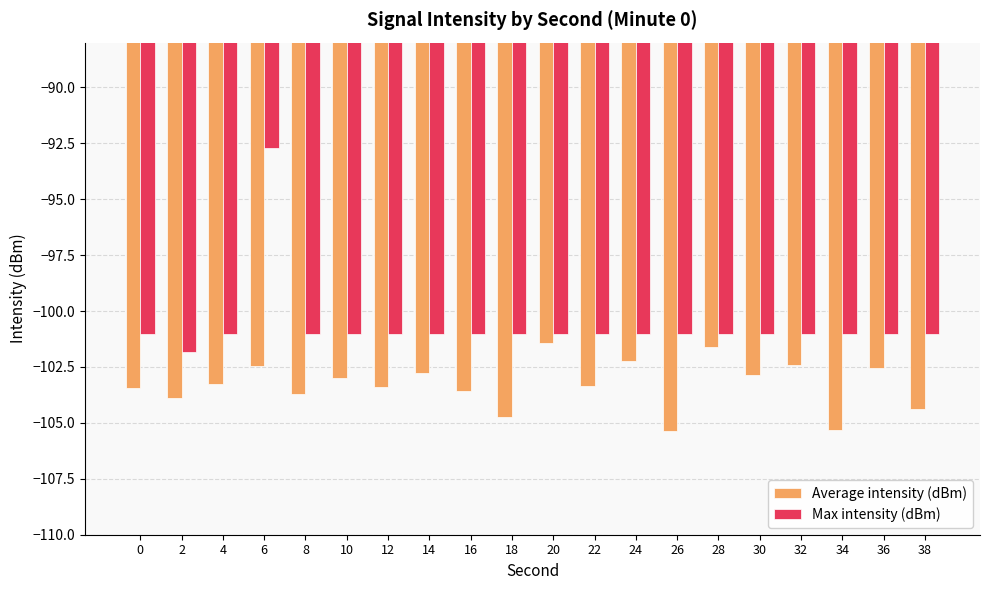

What is the minimum value for Max intensity (dBm)?

-101.8